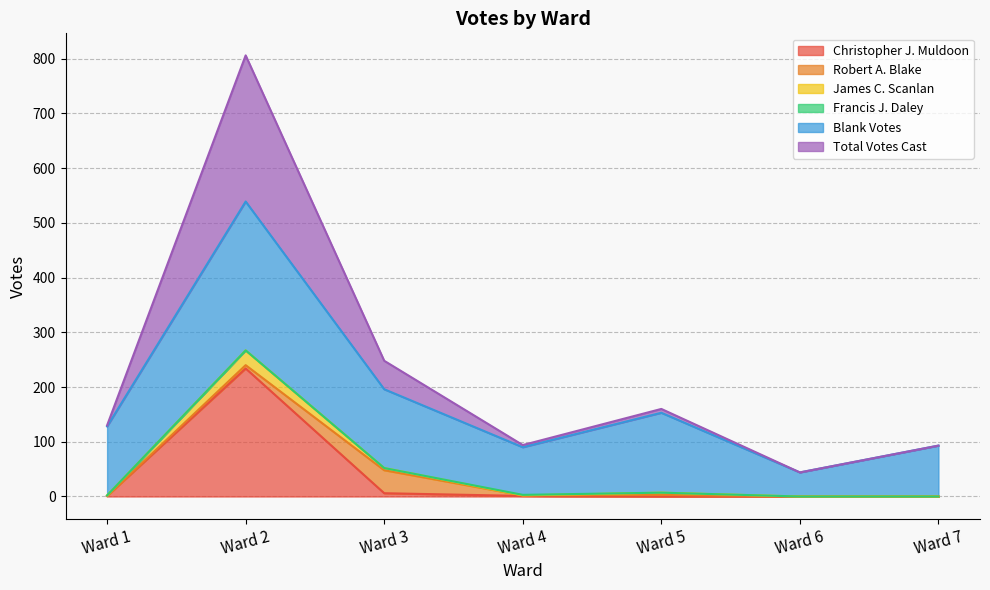

What is the sum of all Total Votes Cast values?

331